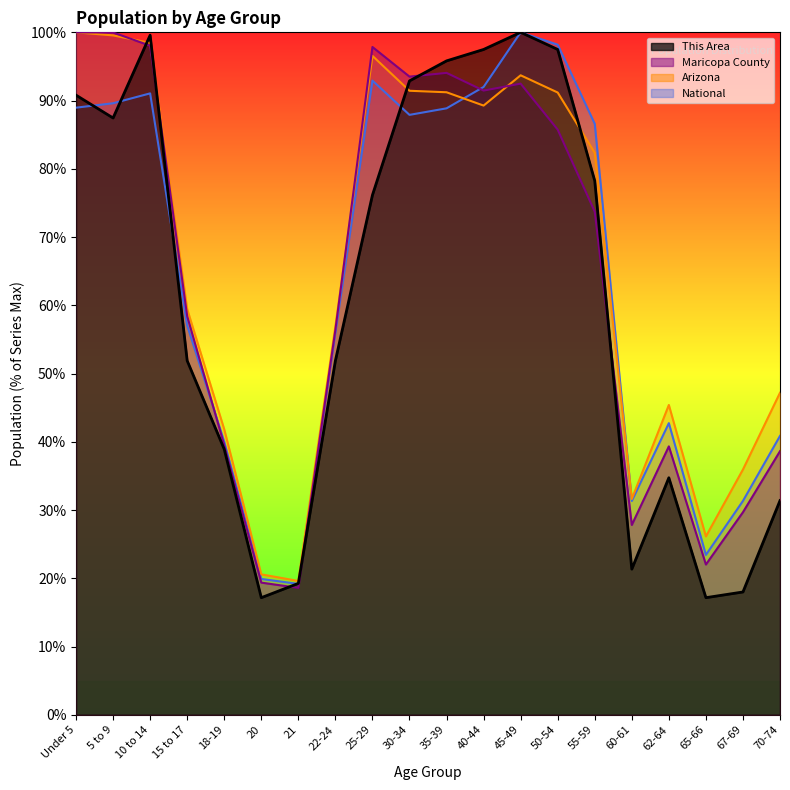

In National, how many points are higher than both neighbors (excluding endpoints)?

4